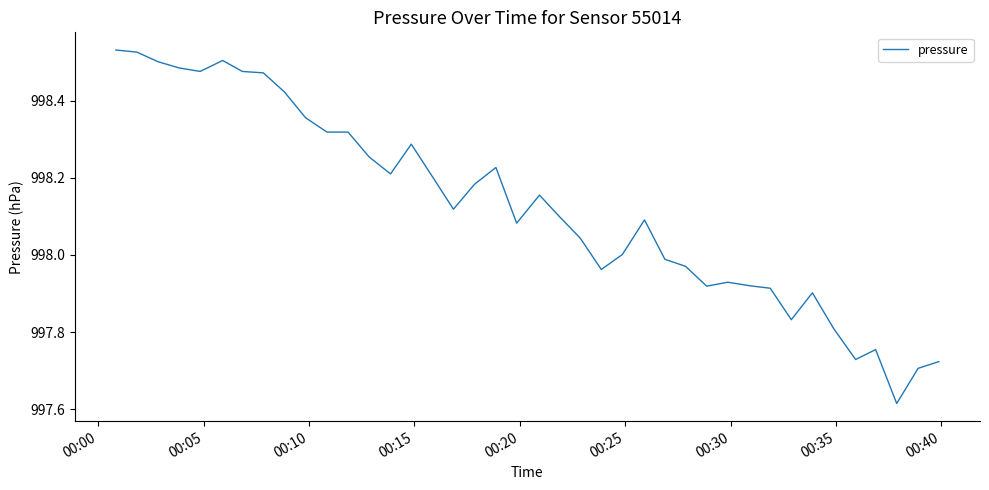

How many categories are shown in the chart?

40